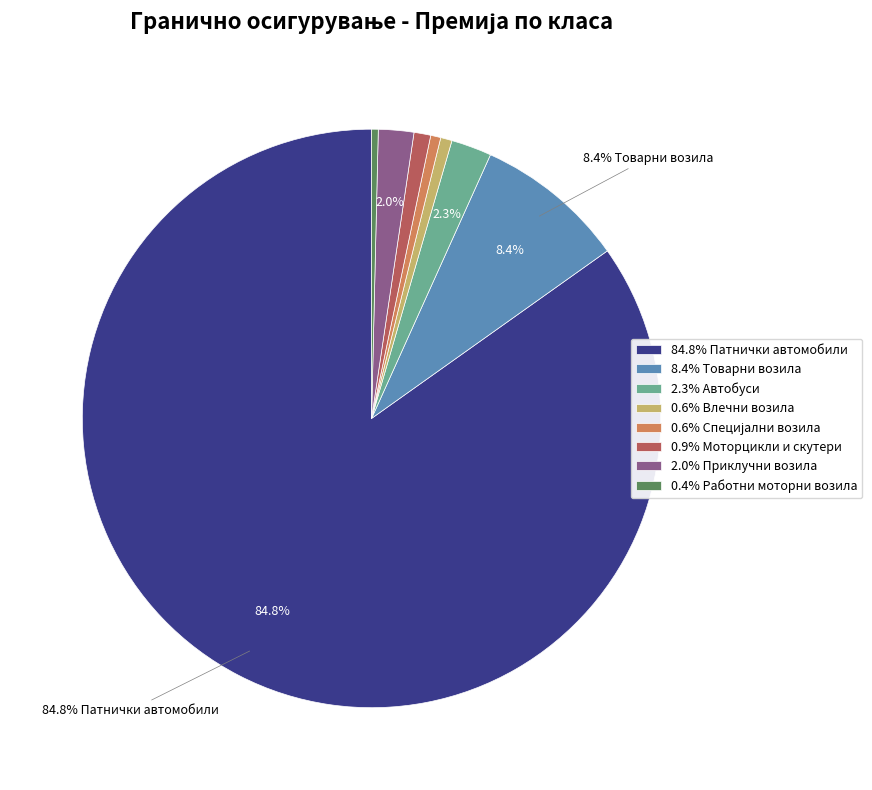

How many slices are in this pie chart?

8